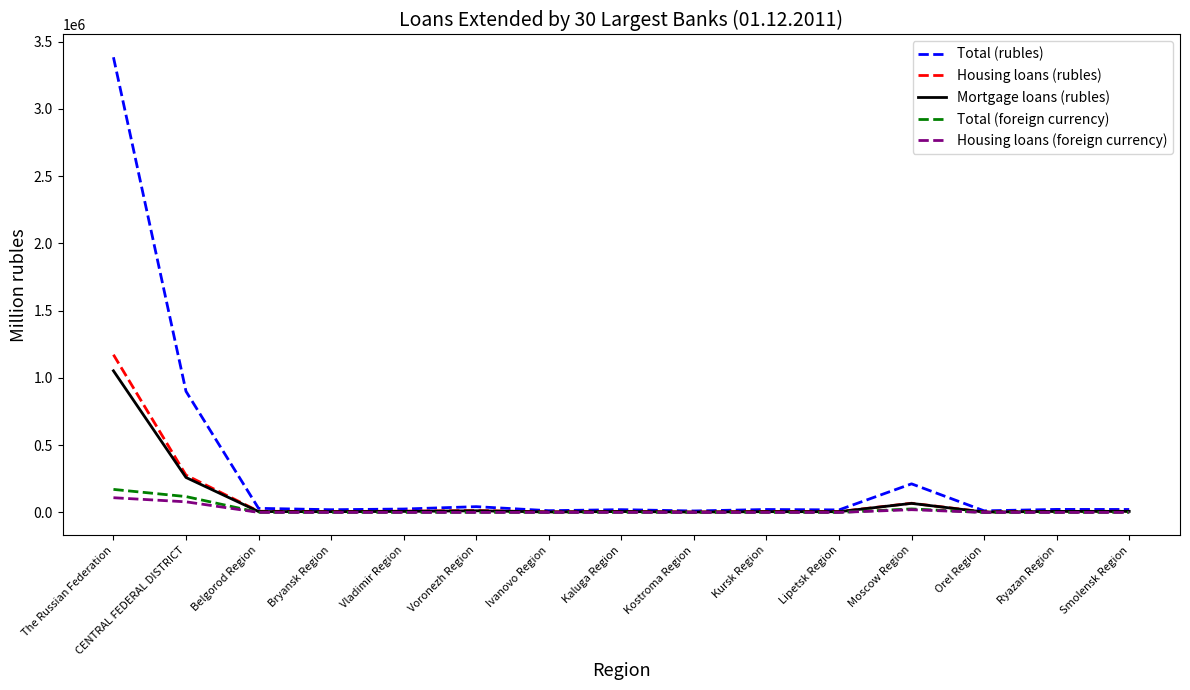

What is the sum of the Housing loans (foreign currency) values at Orel Region and Moscow Region?

20402